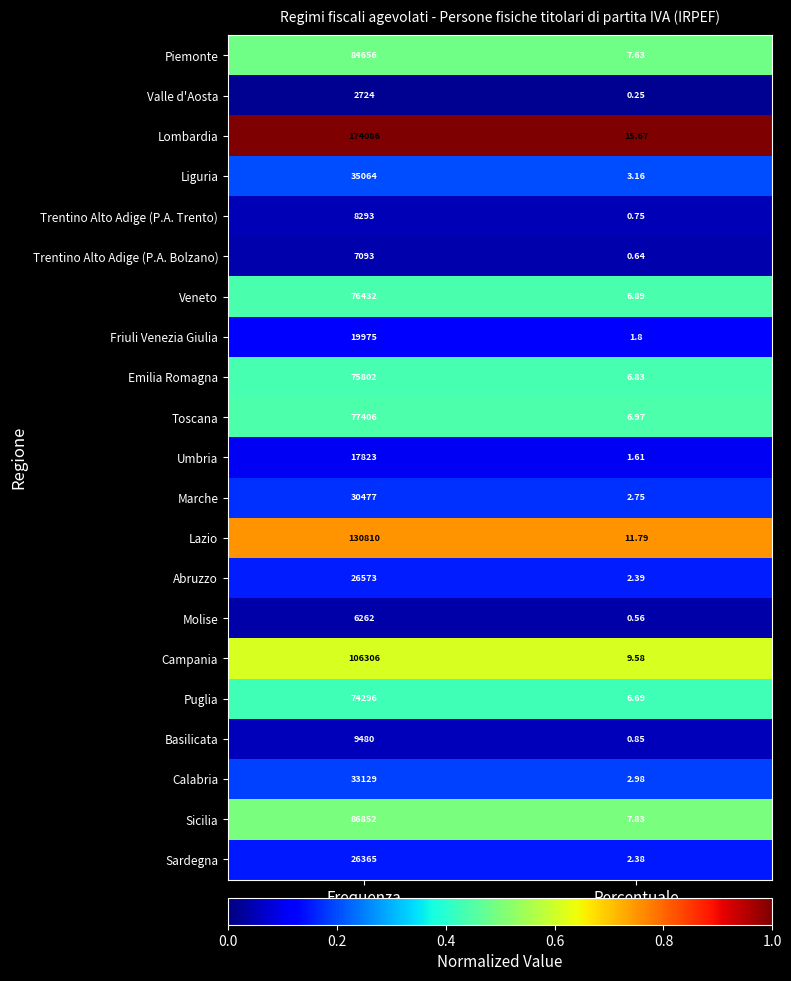

Which category has the lowest value across all series?

Percentuale